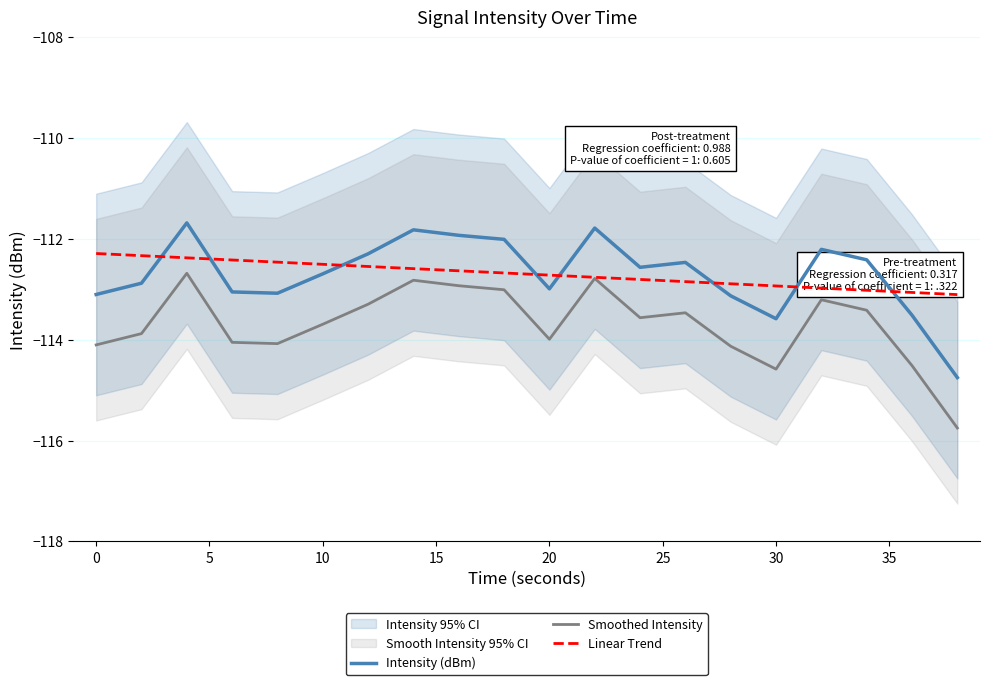

List the series in order of their peak value, lowest first.

Smoothed Intensity, Linear Trend, Intensity (dBm)